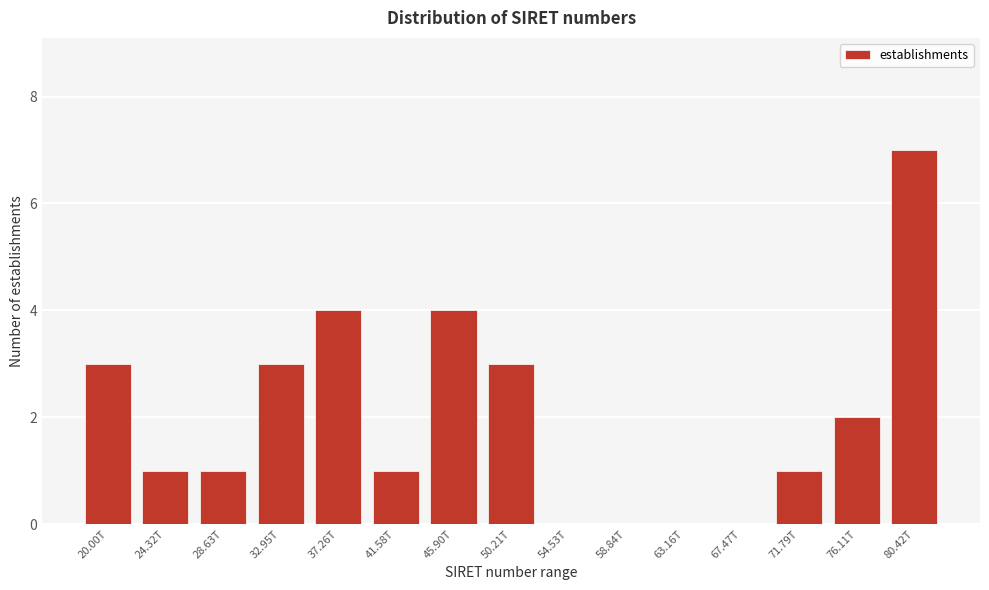

Reading left to right, what are all the values shown in this chart?

20.00T=3	24.32T=1	28.63T=1	32.95T=3	37.26T=4	41.58T=1	45.90T=4	50.21T=3	54.53T=0	58.84T=0	63.16T=0	67.47T=0	71.79T=1	76.11T=2	80.42T=7